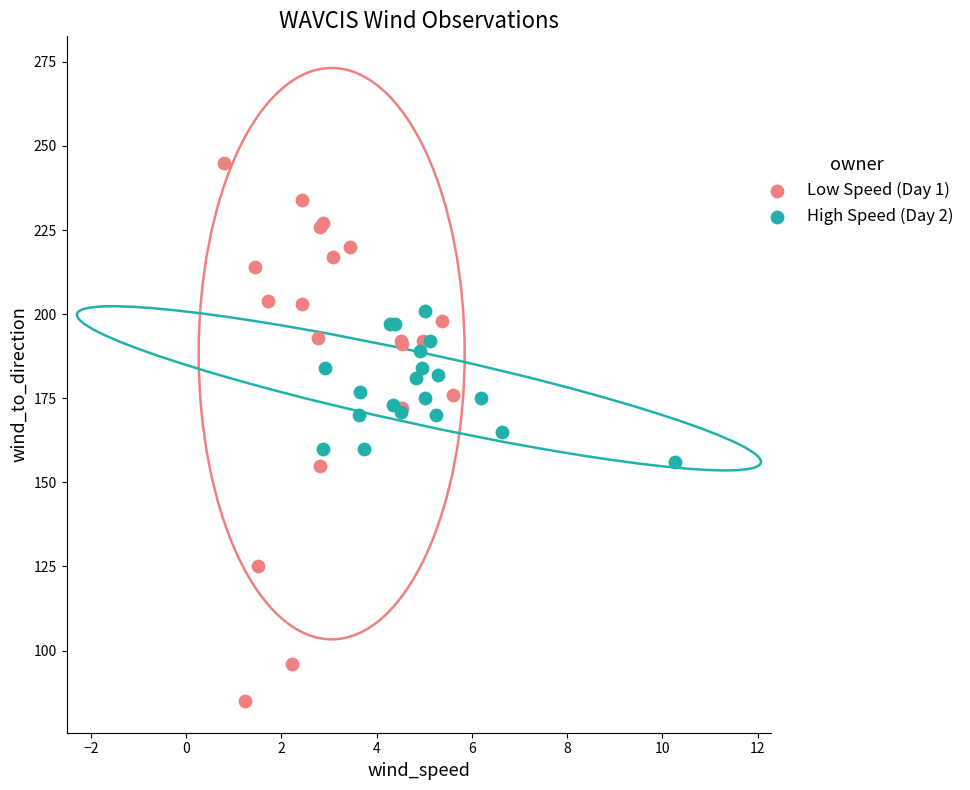

Which series has the widest spread of Y values?

Low Speed (Day 1)